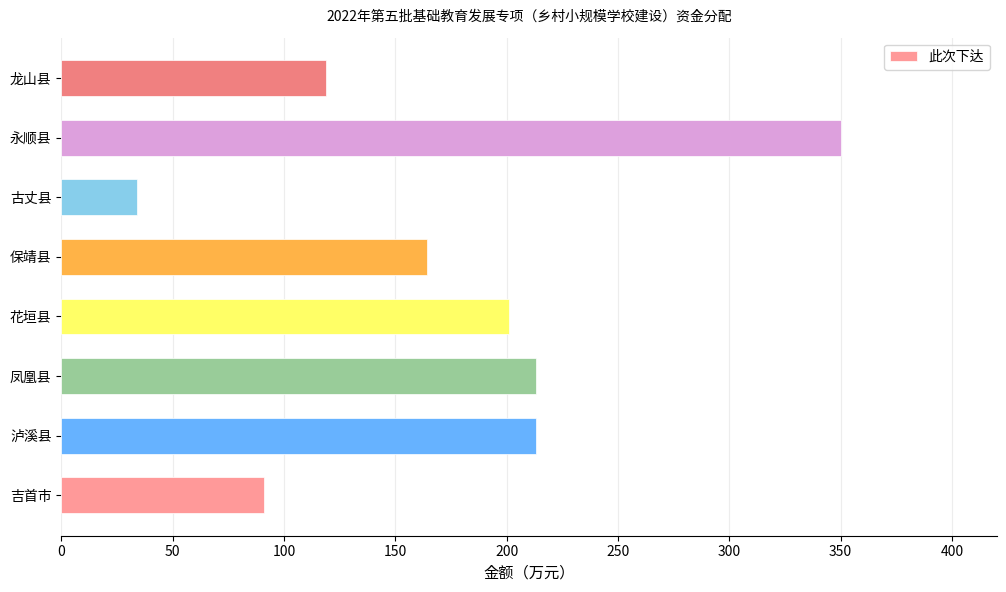

What is the smallest value displayed?

34